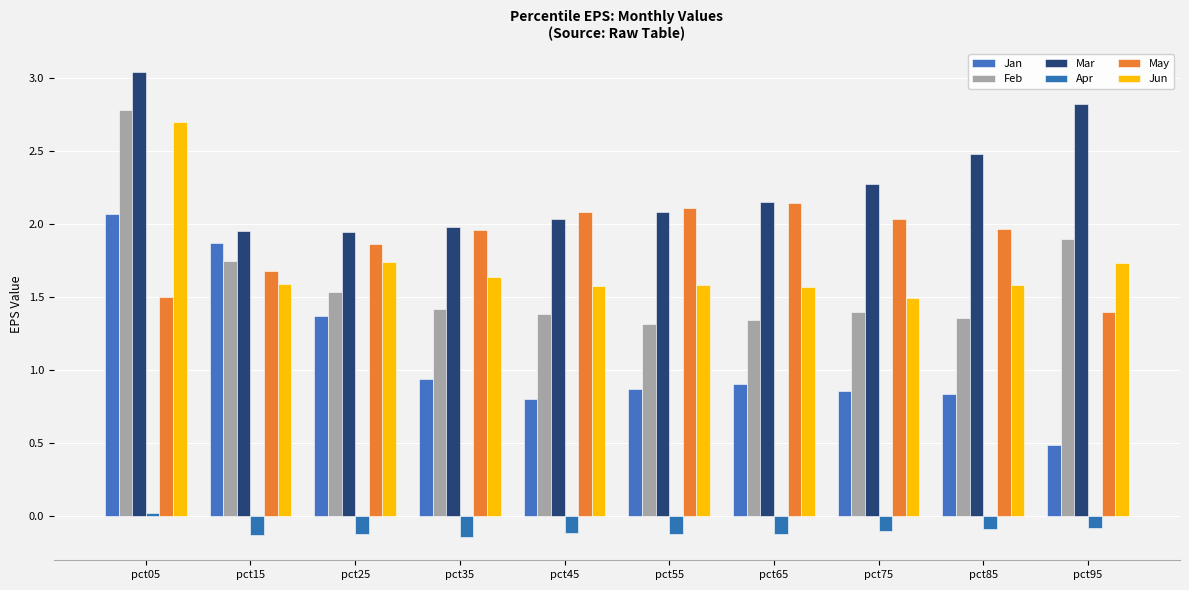

What are all the series names shown in the legend?

Jan, Feb, Mar, Apr, May, Jun